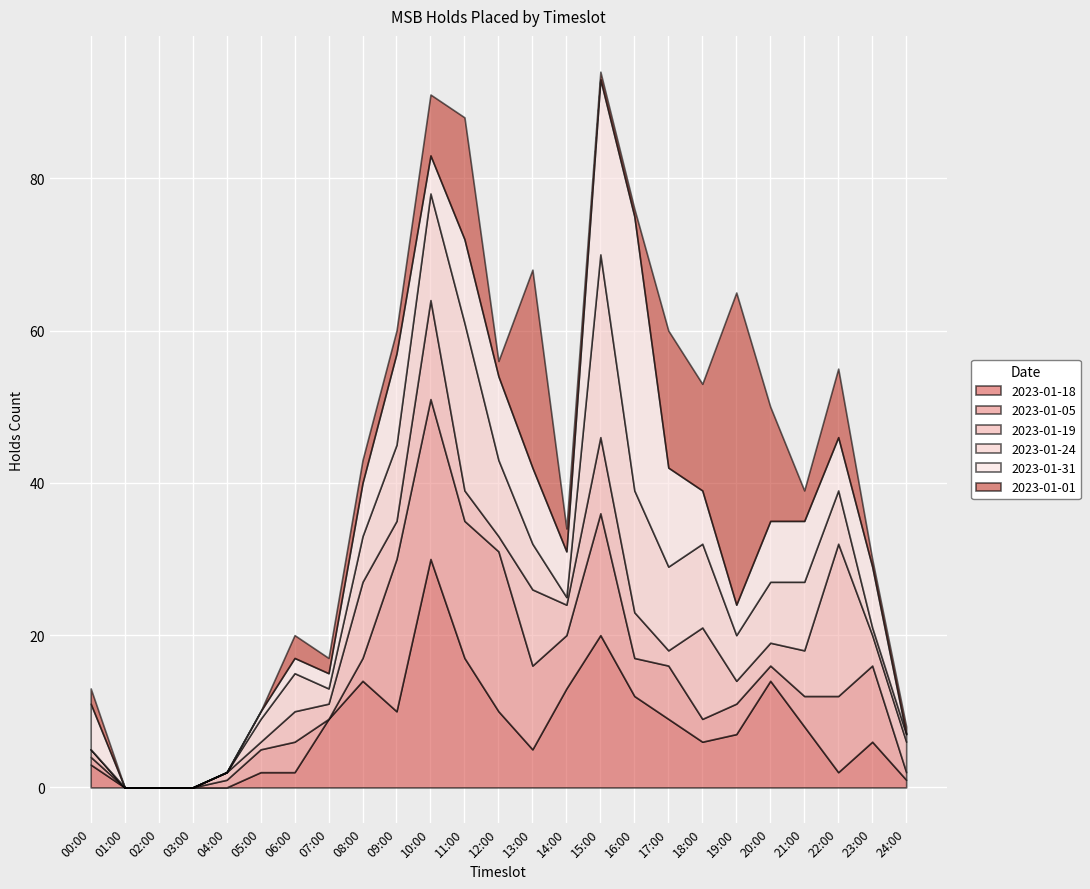

Which series changed the most between 05:00 and 07:00?

2023-01-18